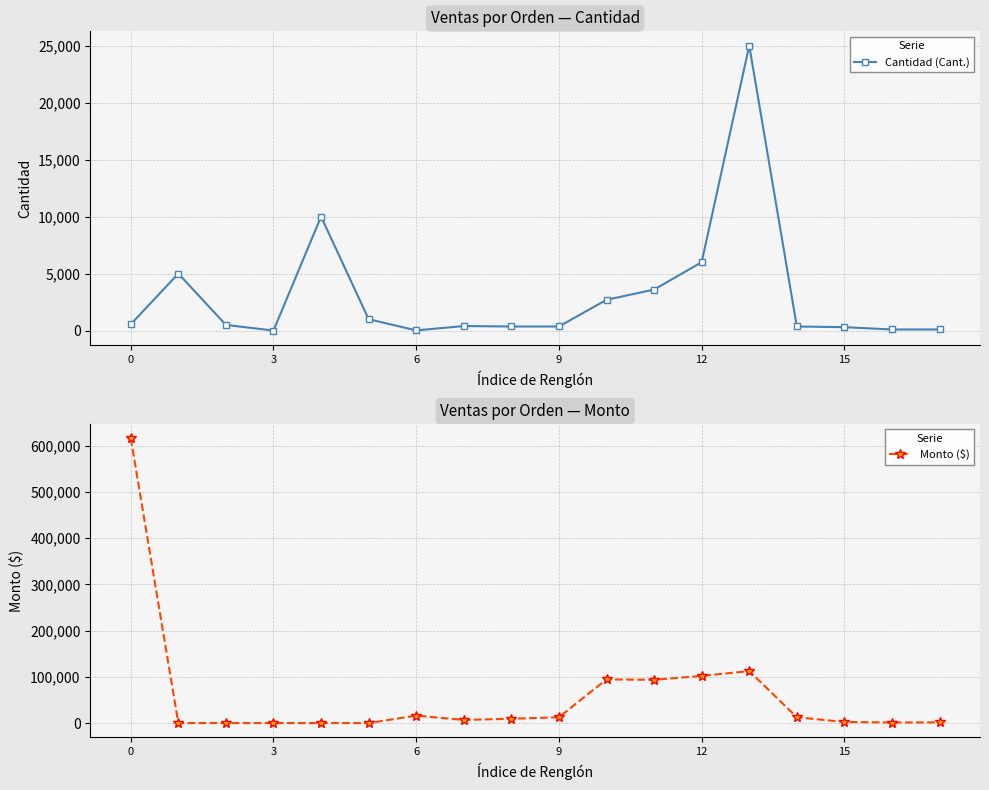

At how many categories does at least one series exceed 426550?

1